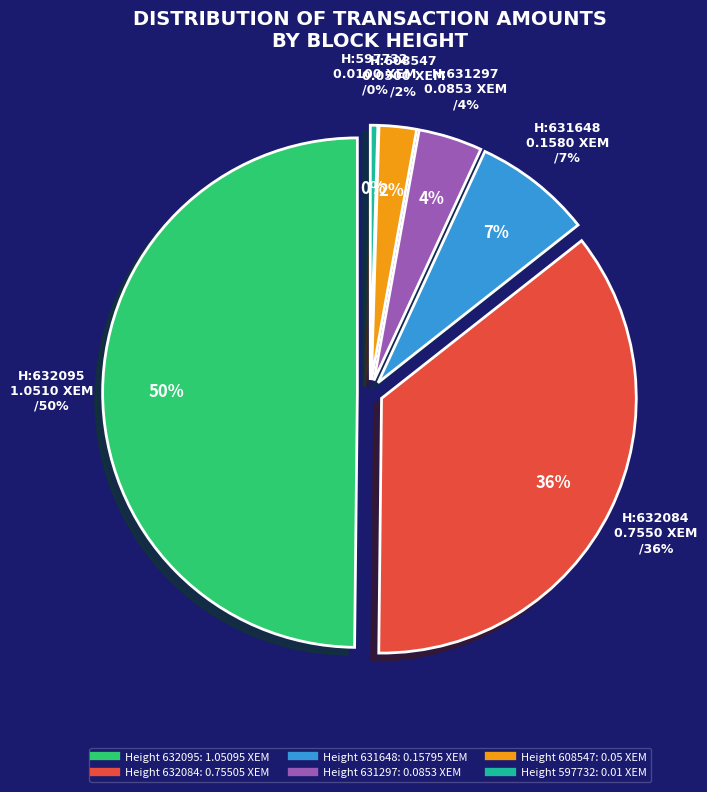

Is it true that 631297 is 4% of the pie?

True